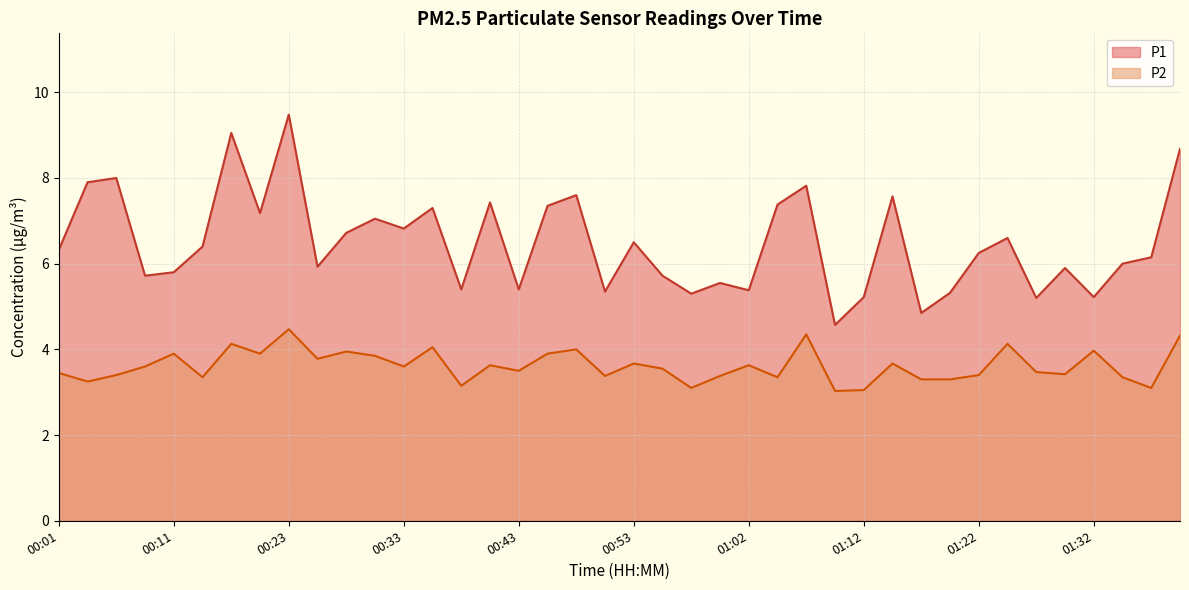

What is the difference between the highest and lowest values at 00:33?

3.2